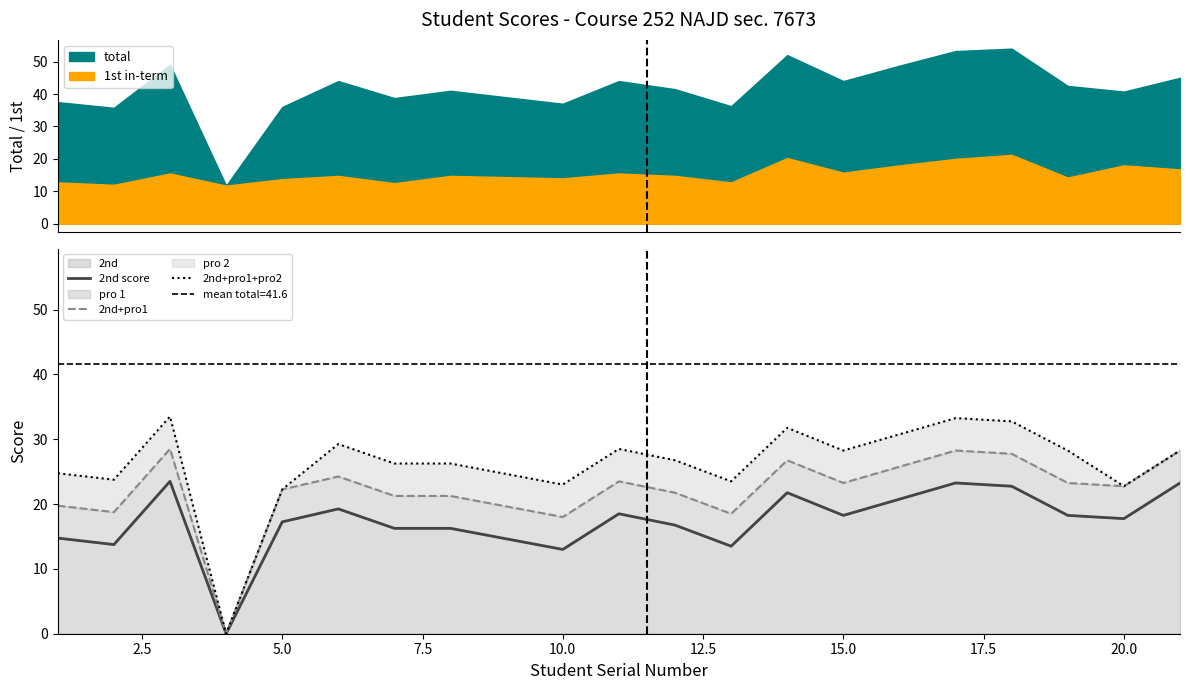

True or false: 2nd score has a value of 31.4 at 14.

False